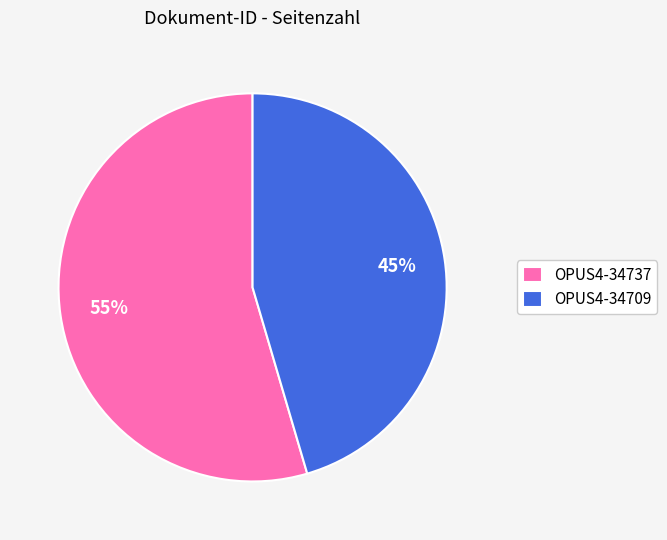

The OPUS4-34737 slice represents 55% of the pie. True or false?

True